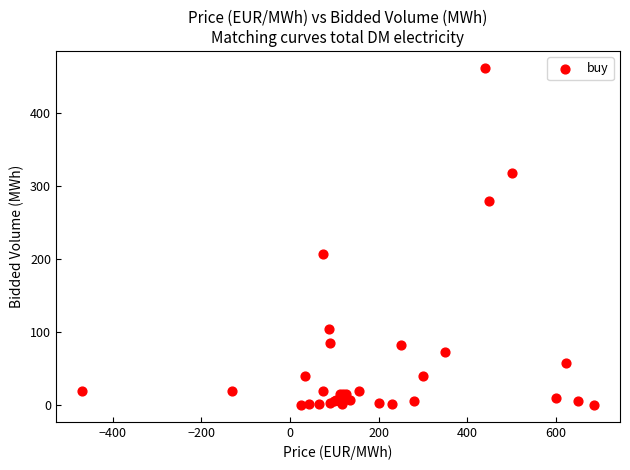

What Y value in the scatter plot is closest to 231?

206.5